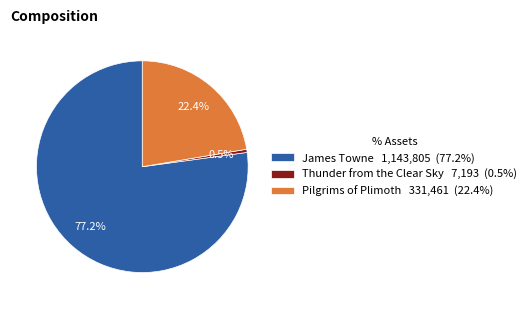

What is the total percentage of James Towne 1,143,805 (77.2%) and Pilgrims of Plimoth 331,461 (22.4%)?

99.5%